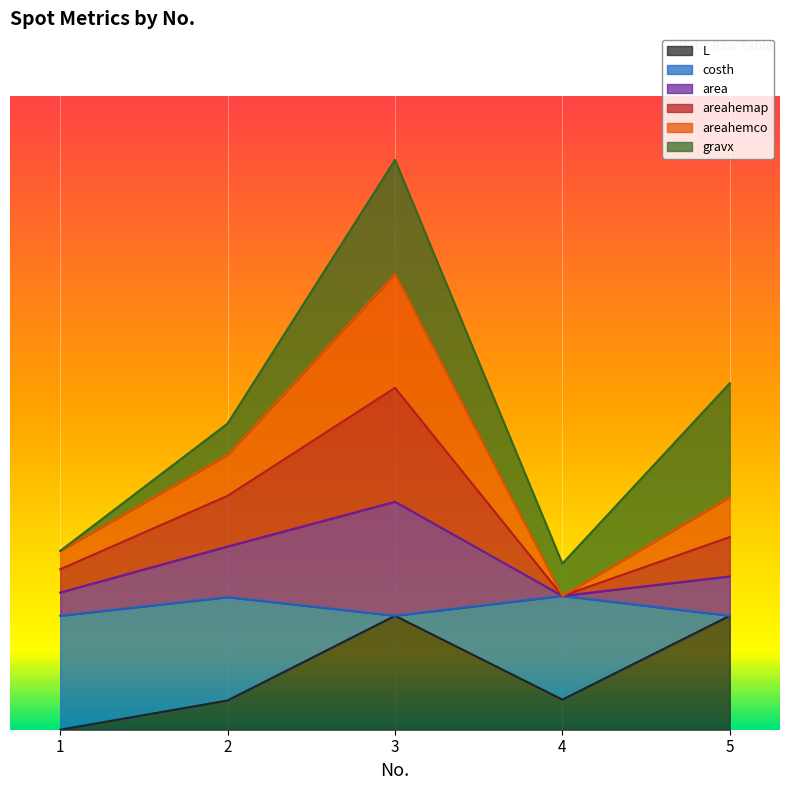

True or false: areahemco and areahemap intersect in this chart.

False